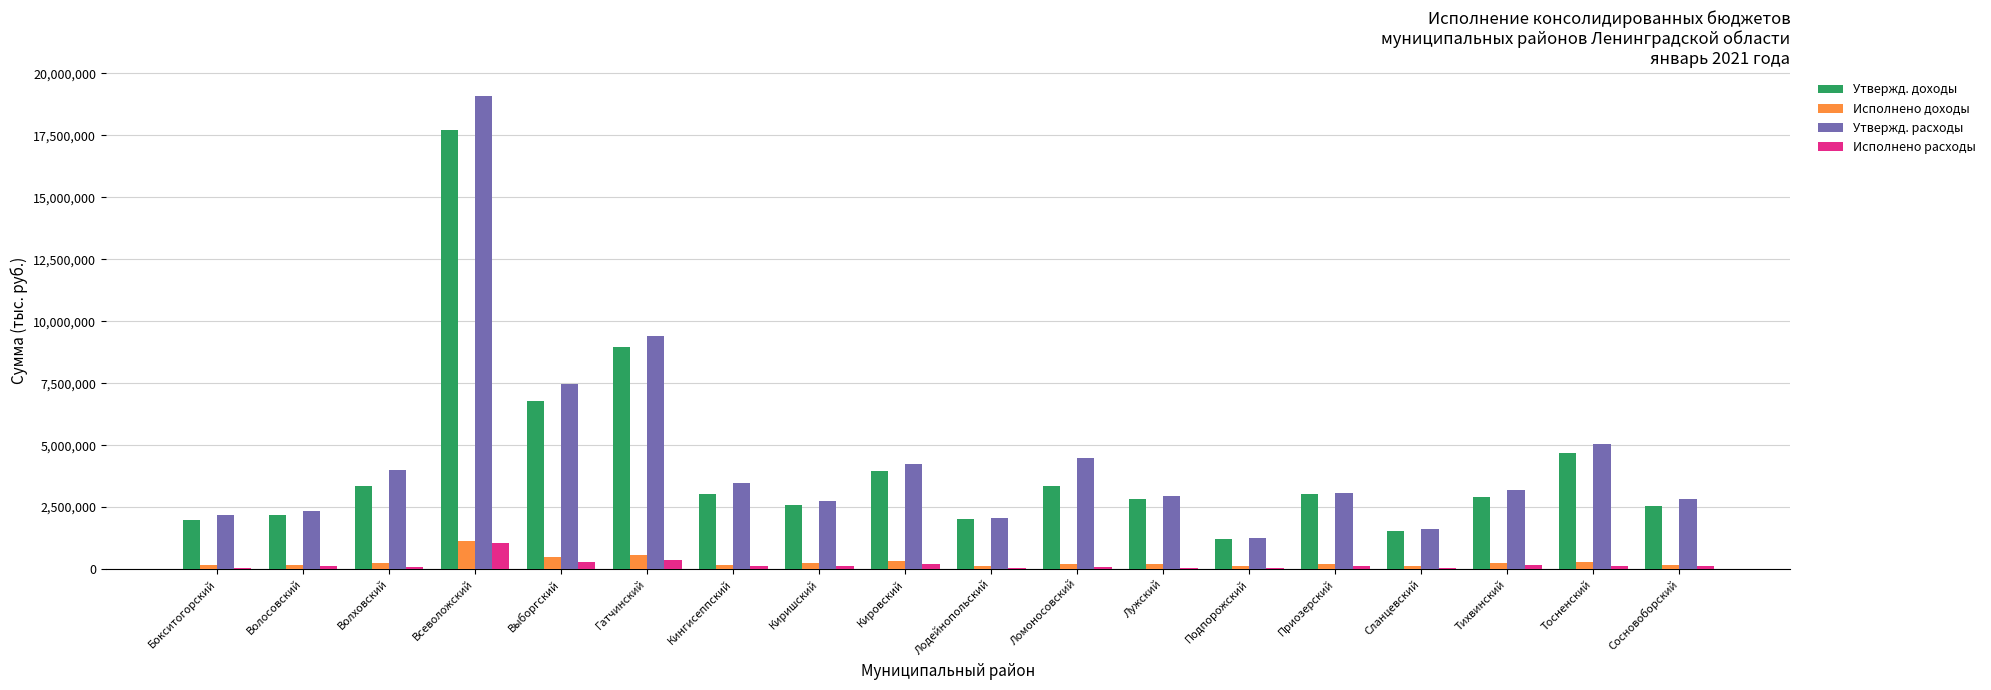

The Утвержд. расходы series shows 7481699.0 at Выборгский. True or false?

True